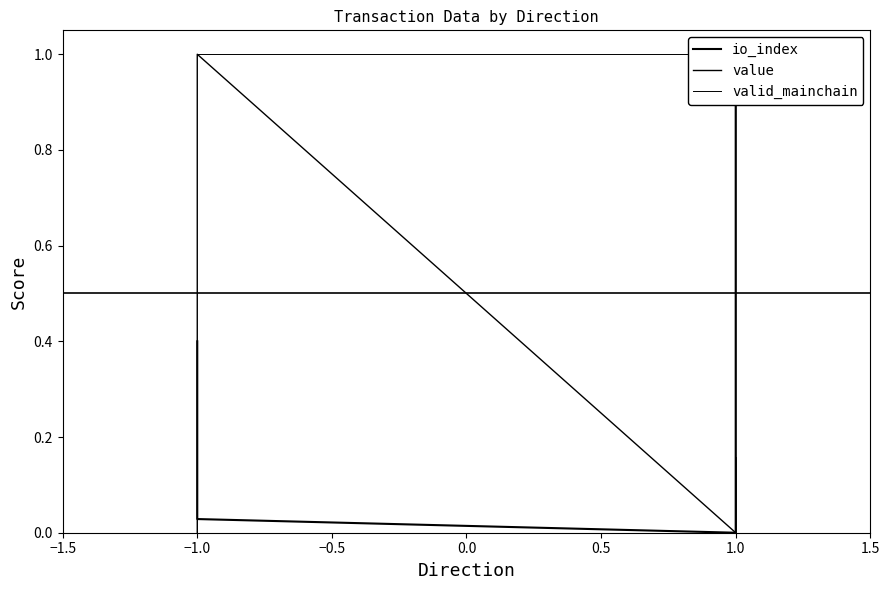

What are all the series names shown in the legend?

io_index, value, valid_mainchain